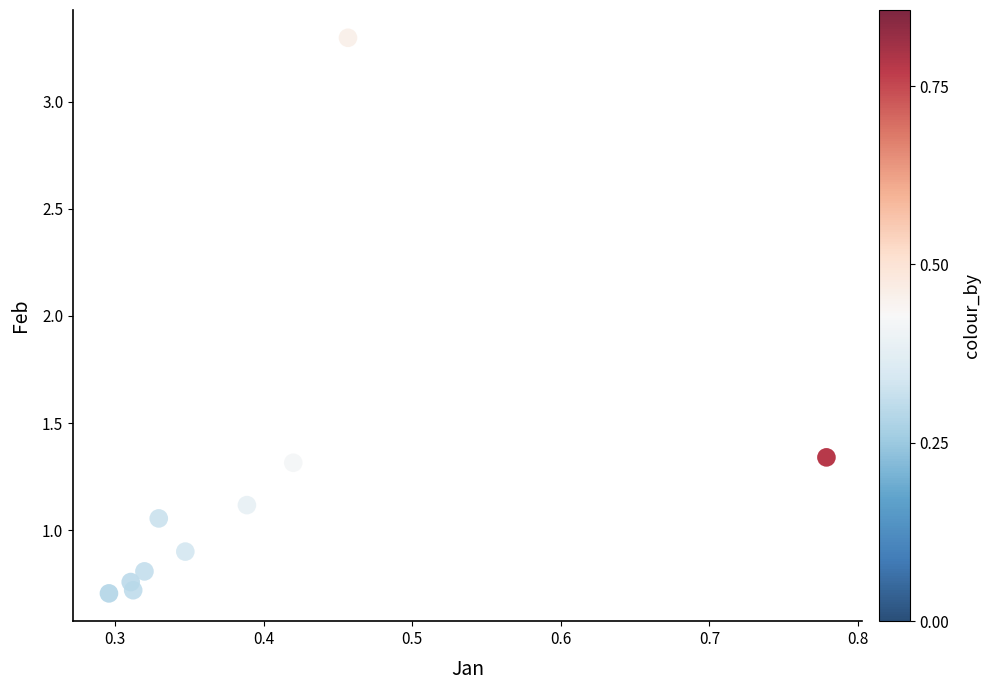

What is the range of Y values (max minus min)?

2.6